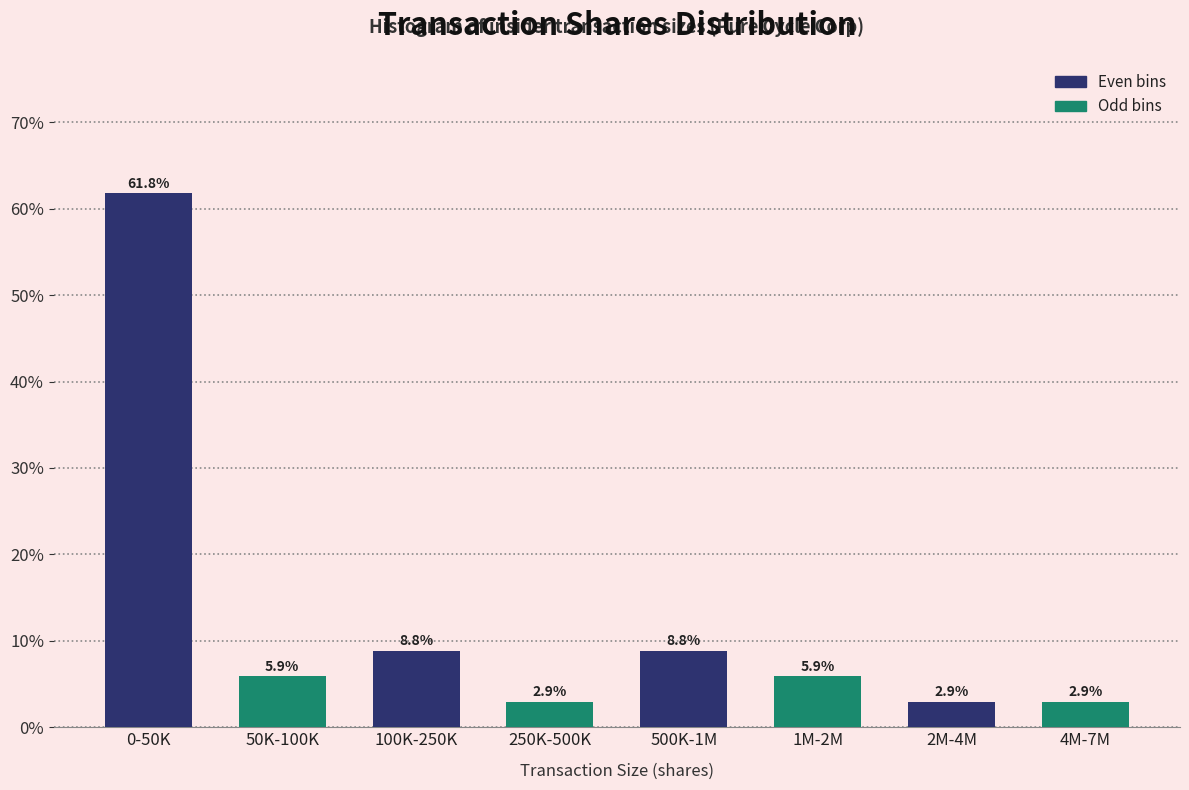

At which category is the sum across all series the highest?

0-50K